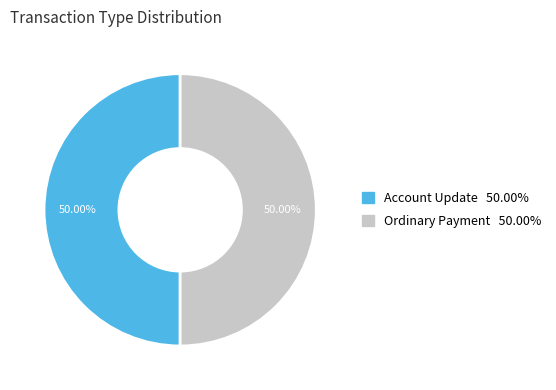

How many segments does this pie chart have?

2